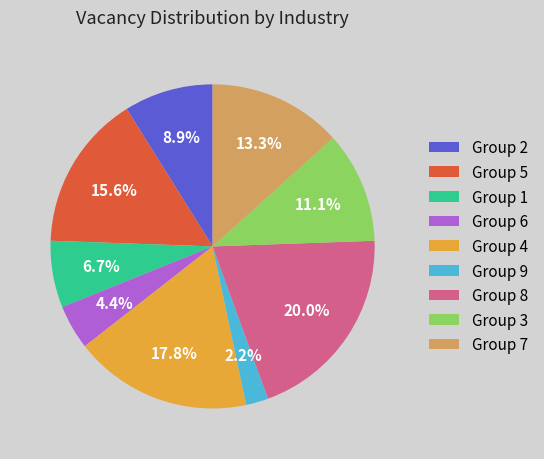

Does Group 2 account for over 50% of the chart?

No